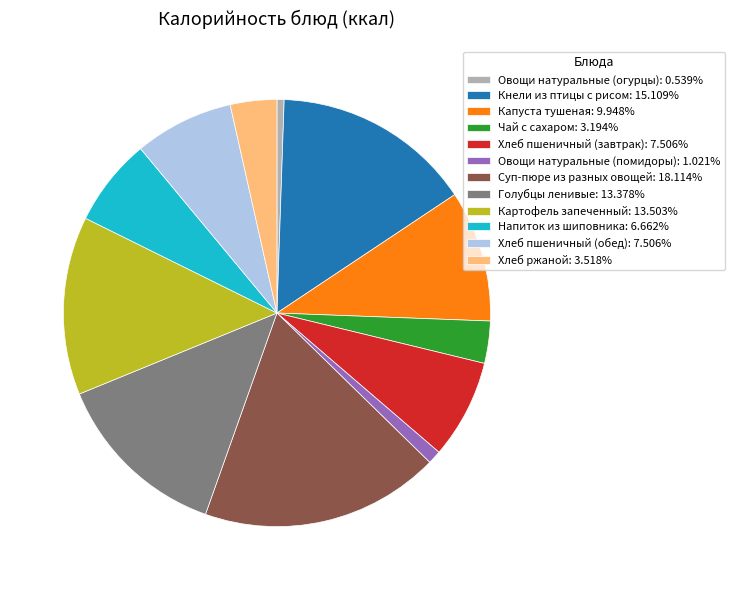

What is the ratio of the value at Картофель запеченный: 13.503% to the value at Овощи натуральные (помидоры): 1.021%?

13.2